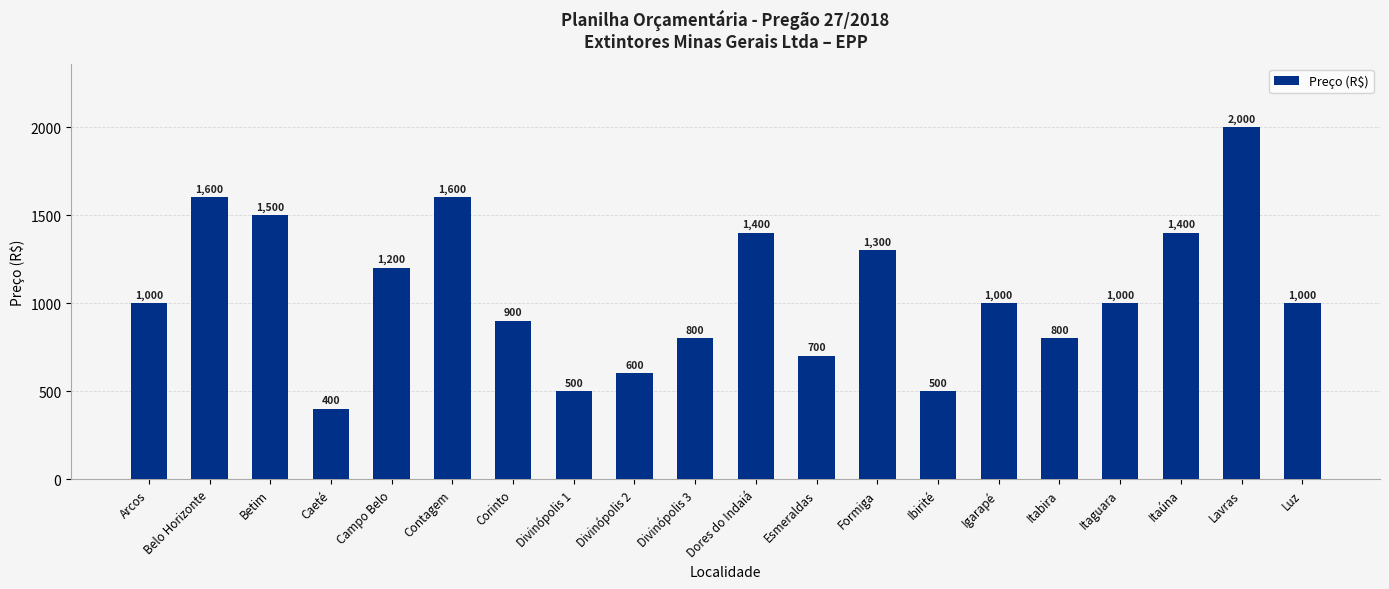

At which label is the value closest to 1200?

Campo Belo